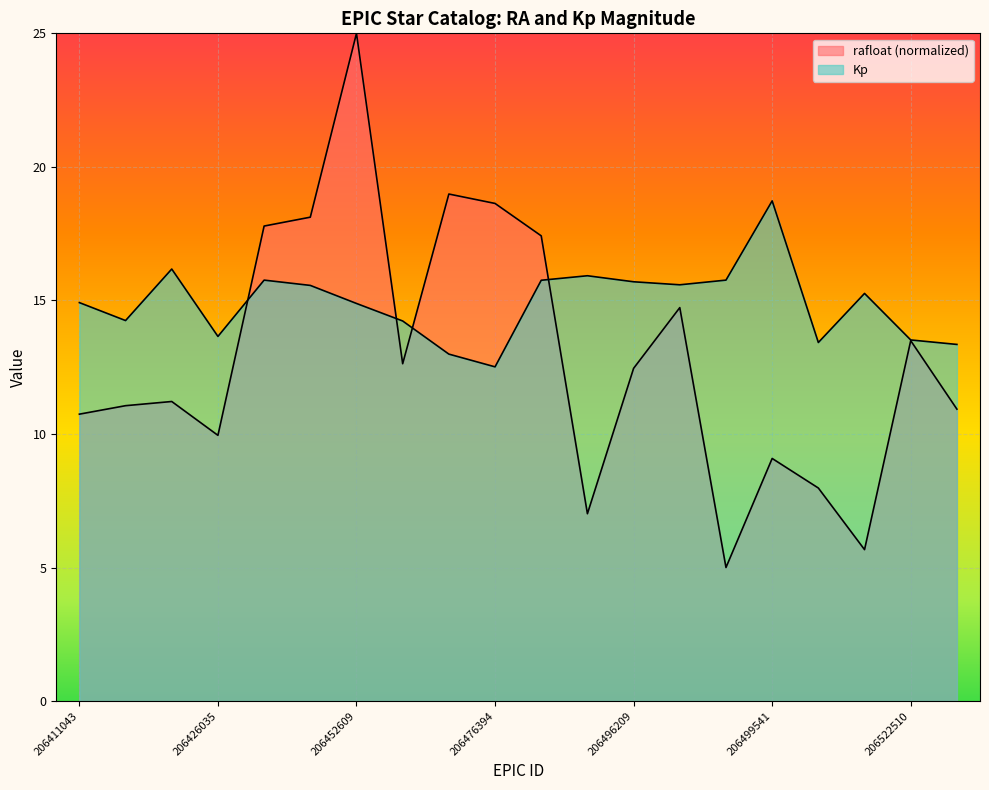

Read the Kp value at 206497338.

15.8